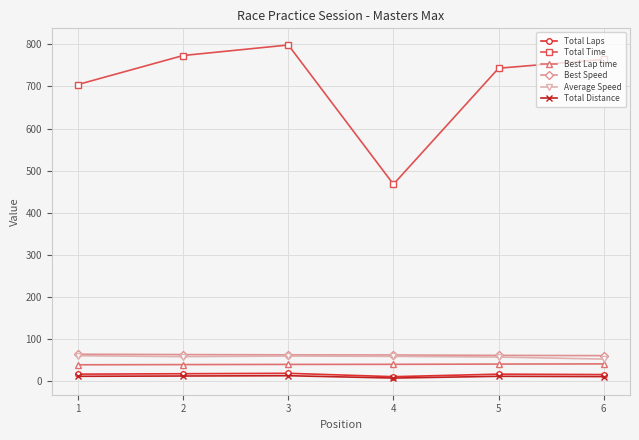

True or false: Total Time and Total Laps intersect in this chart.

False